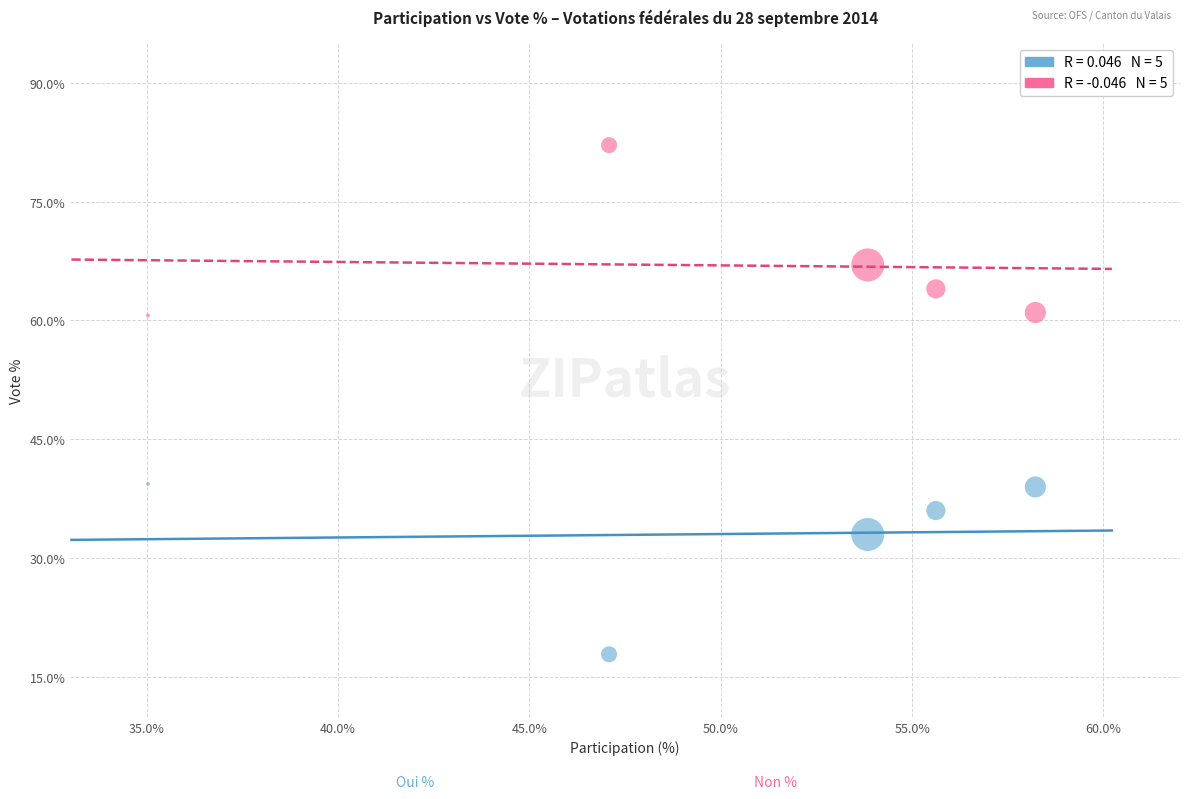

Across all data points, what is the average Y value?

50.0